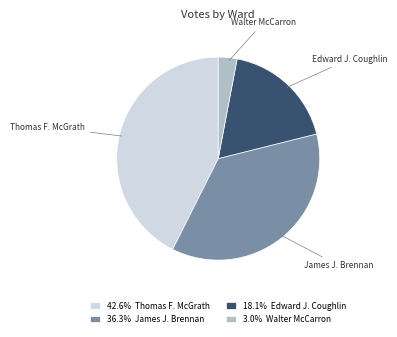

Count the number of slices in the pie.

4